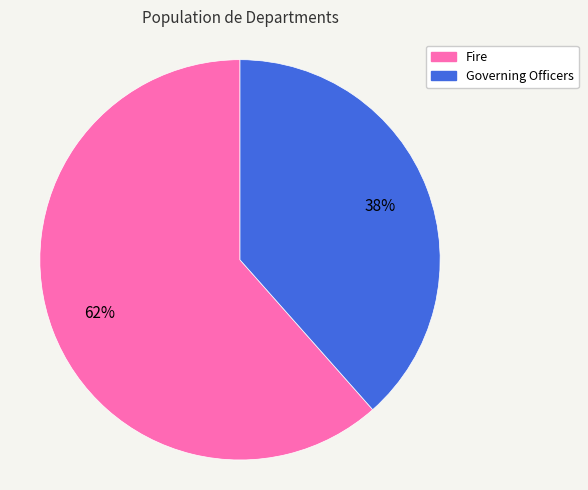

How many segments does this pie chart have?

2